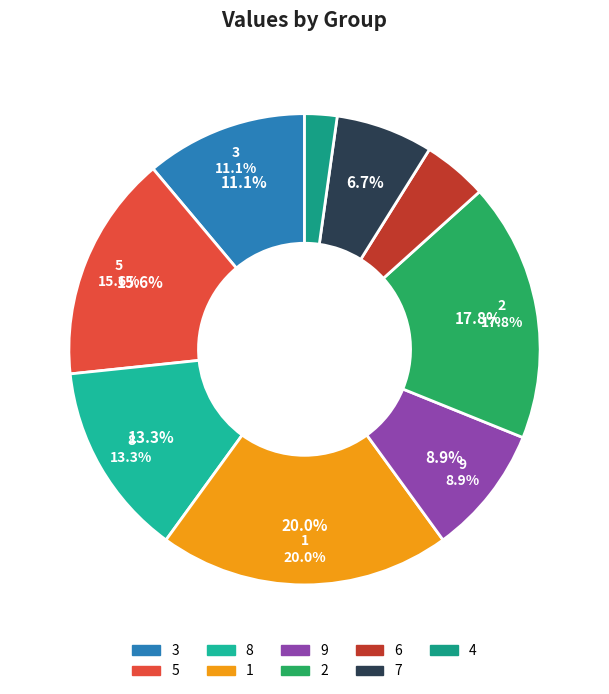

How many segments does this pie chart have?

9